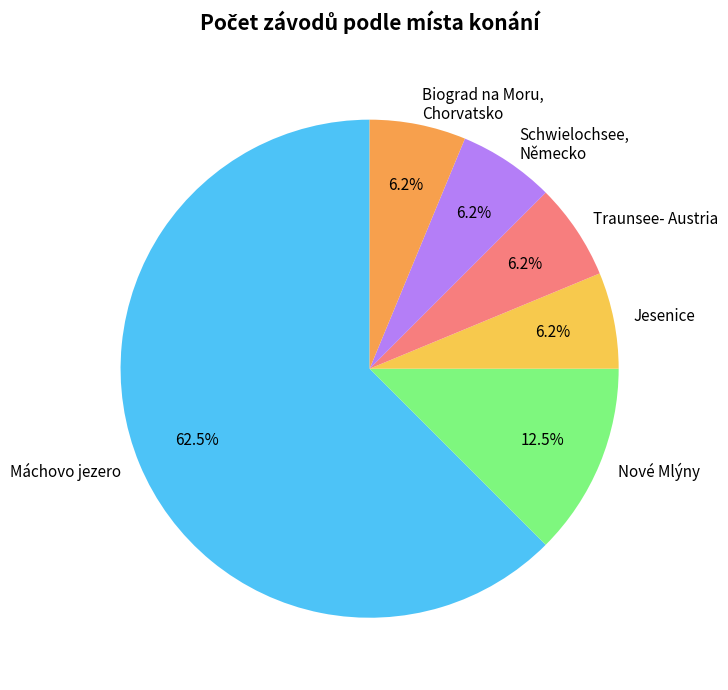

To the nearest percent, what portion does Schwielochsee, Německo represent?

6%